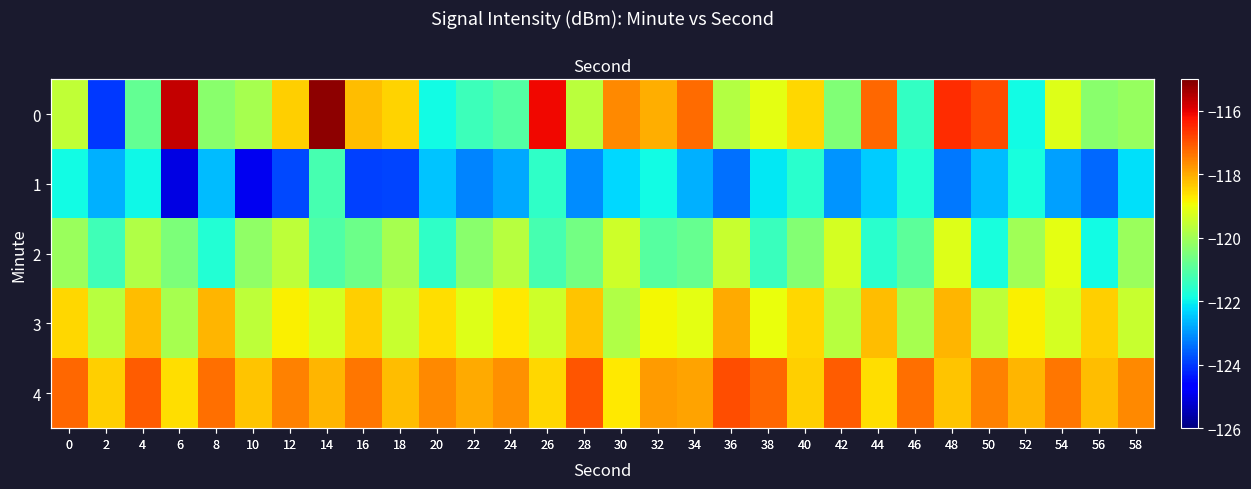

Is it true that 1 equals -166.5 at 42?

False